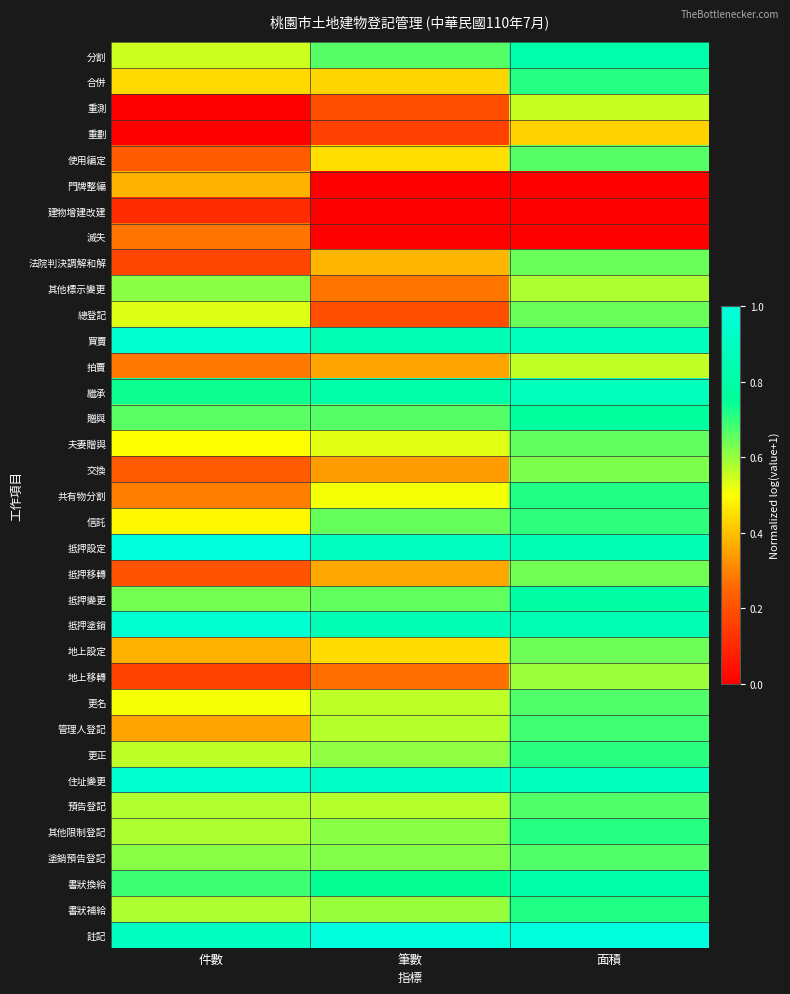

Reading left to right, transcribe all the data shown in this chart.

分割: 件數=0.6	筆數=0.7	面積=0.8
合併: 件數=0.4	筆數=0.4	面積=0.7
重測: 件數=0.0	筆數=0.2	面積=0.6
重劃: 件數=0.0	筆數=0.2	面積=0.4
使用編定: 件數=0.2	筆數=0.4	面積=0.7
門牌整編: 件數=0.4	筆數=0.0	面積=0.0
建物增建改建: 件數=0.1	筆數=0.0	面積=0.0
滅失: 件數=0.3	筆數=0.0	面積=0.0
法院判決調解和解: 件數=0.2	筆數=0.4	面積=0.6
其他標示變更: 件數=0.6	筆數=0.3	面積=0.6
總登記: 件數=0.5	筆數=0.2	面積=0.6
買賣: 件數=1.0	筆數=0.8	面積=0.9
拍賣: 件數=0.3	筆數=0.4	面積=0.6
繼承: 件數=0.7	筆數=0.8	面積=0.9
贈與: 件數=0.7	筆數=0.7	面積=0.8
夫妻贈與: 件數=0.5	筆數=0.5	面積=0.7
交換: 件數=0.2	筆數=0.3	面積=0.6
共有物分割: 件數=0.3	筆數=0.5	面積=0.7
信託: 件數=0.5	筆數=0.7	面積=0.7
抵押設定: 件數=1.0	筆數=0.9	面積=0.8
抵押移轉: 件數=0.2	筆數=0.4	面積=0.6
抵押變更: 件數=0.6	筆數=0.7	面積=0.8
抵押塗銷: 件數=1.0	筆數=0.9	面積=0.9
地上設定: 件數=0.4	筆數=0.4	面積=0.6
地上移轉: 件數=0.2	筆數=0.3	面積=0.6
更名: 件數=0.5	筆數=0.6	面積=0.7
管理人登記: 件數=0.4	筆數=0.6	面積=0.7
更正: 件數=0.6	筆數=0.6	面積=0.7
住址變更: 件數=0.9	筆數=0.9	面積=0.9
預告登記: 件數=0.6	筆數=0.6	面積=0.7
其他限制登記: 件數=0.6	筆數=0.6	面積=0.7
塗銷預告登記: 件數=0.6	筆數=0.6	面積=0.7
書狀換給: 件數=0.7	筆數=0.7	面積=0.8
書狀補給: 件數=0.6	筆數=0.6	面積=0.7
註記: 件數=0.9	筆數=1.0	面積=1.0